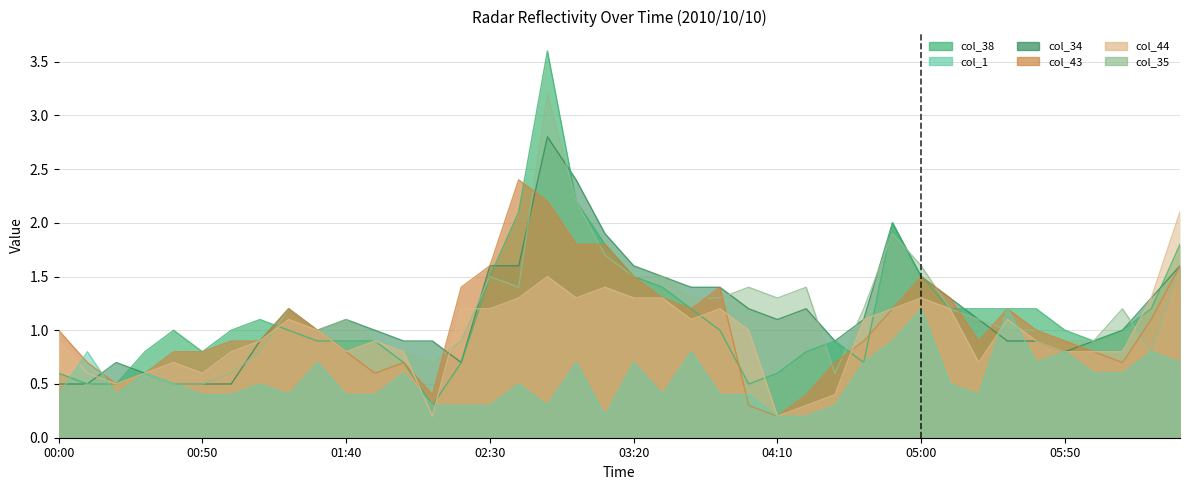

Reading left to right, transcribe all the data shown in this chart.

col_38: 0.6	0.5	0.5	0.8	1.0	0.8	1.0	1.1	1.0	0.9	0.9	0.9	0.7	0.3	0.7	1.5	2.1	3.6	2.2	1.8	1.5	1.4	1.2	1.0	0.5	0.6	0.8	0.9	0.7	2.0	1.5	1.2	1.2	1.2	1.2	1.0	0.9	1.0	1.2	1.8
col_1: 0.4	0.8	0.4	0.6	0.5	0.4	0.4	0.5	0.4	0.7	0.4	0.4	0.6	0.3	0.3	0.3	0.5	0.3	0.7	0.2	0.7	0.4	0.8	0.4	0.4	0.2	0.2	0.3	0.7	0.9	1.2	0.5	0.4	1.2	0.7	0.8	0.6	0.6	0.8	0.7
col_34: 0.5	0.5	0.7	0.6	0.5	0.5	0.5	0.9	1.2	1.0	1.1	1.0	0.9	0.9	0.7	1.6	1.6	2.8	2.4	1.9	1.6	1.5	1.4	1.4	1.2	1.1	1.2	0.9	1.1	2.0	1.5	1.3	1.1	0.9	0.9	0.8	0.9	1.0	1.3	1.6
col_43: 1.0	0.7	0.5	0.6	0.8	0.8	0.9	0.9	1.2	1.0	0.8	0.6	0.7	0.4	1.4	1.6	2.4	2.2	1.8	1.8	1.5	1.3	1.2	1.4	0.3	0.2	0.4	0.7	0.9	1.2	1.5	1.3	0.9	1.2	1.0	0.9	0.8	0.7	1.1	1.6
col_44: 0.9	0.6	0.5	0.6	0.7	0.6	0.8	0.9	1.1	1.0	0.8	0.9	0.8	0.2	1.2	1.2	1.3	1.5	1.3	1.4	1.3	1.3	1.1	1.2	1.0	0.2	0.3	0.4	1.1	1.2	1.3	1.2	0.7	1.1	0.9	0.8	0.8	0.8	1.3	2.1
col_35: 0.4	0.5	0.4	0.6	0.5	0.5	0.6	0.8	1.2	1.0	1.1	0.9	0.8	0.7	0.9	1.5	1.4	3.2	2.2	1.7	1.5	1.5	1.3	1.3	1.4	1.3	1.4	0.6	1.2	1.9	1.6	1.2	1.1	1.0	1.0	0.9	0.9	1.2	0.8	1.6